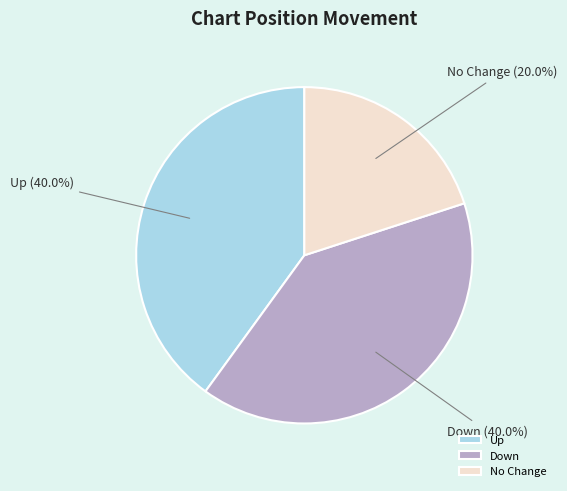

Is there a majority slice in this chart?

No